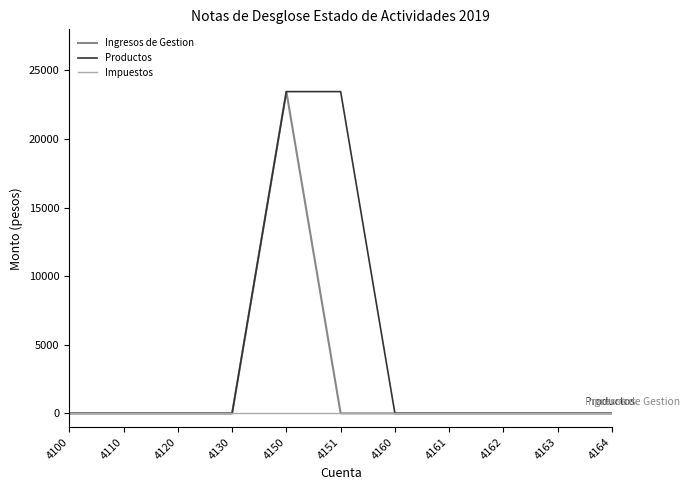

What is the difference between the maximum and second lowest values in the Ingresos de Gestion series?

23459.5